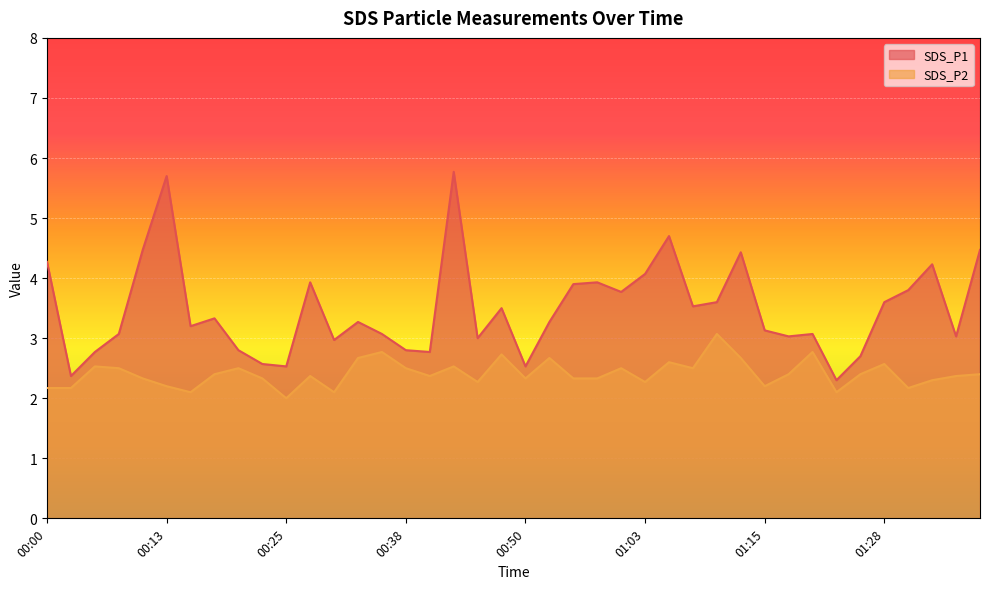

What are all the series names shown in the legend?

SDS_P1, SDS_P2